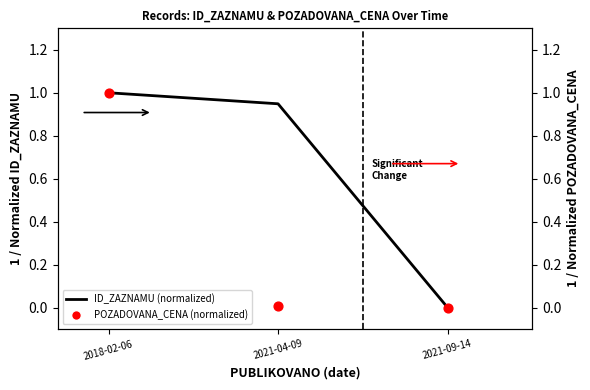

At how many categories does at least one series exceed 0?

2